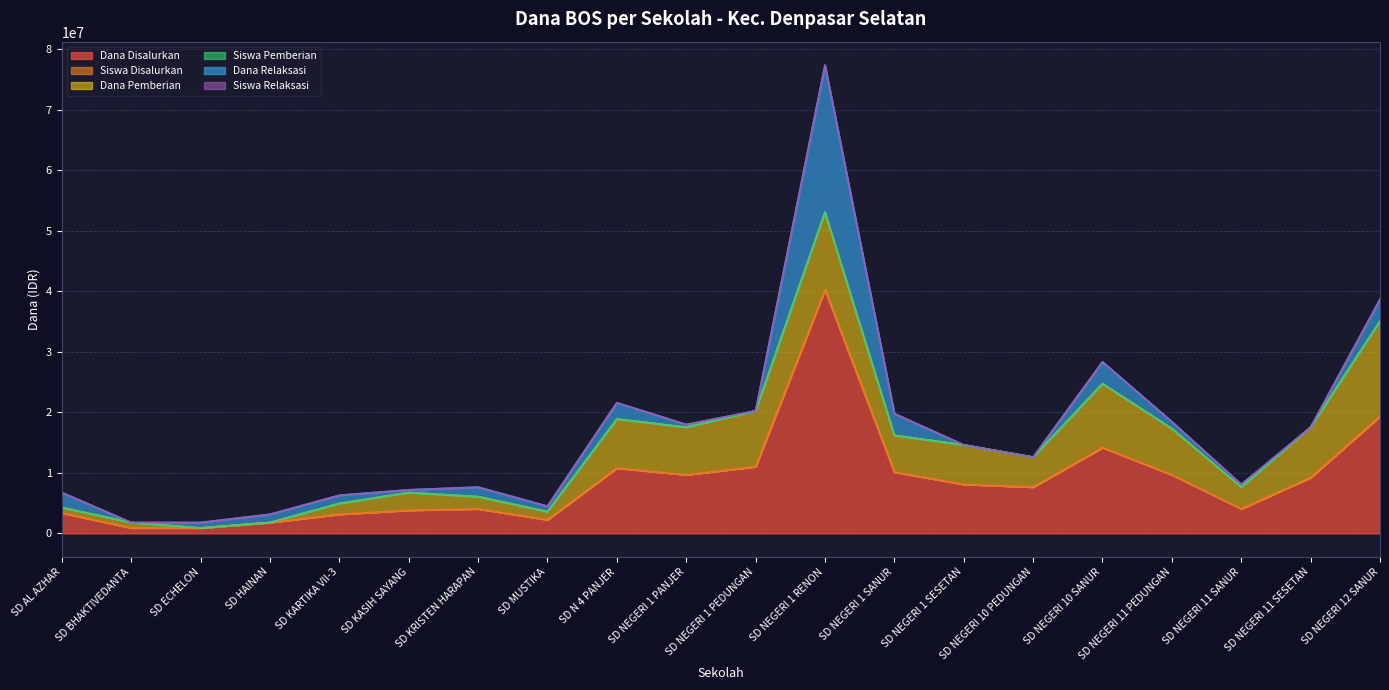

What are all the series names shown in the legend?

Dana Disalurkan, Siswa Disalurkan, Dana Pemberian, Siswa Pemberian, Dana Relaksasi, Siswa Relaksasi